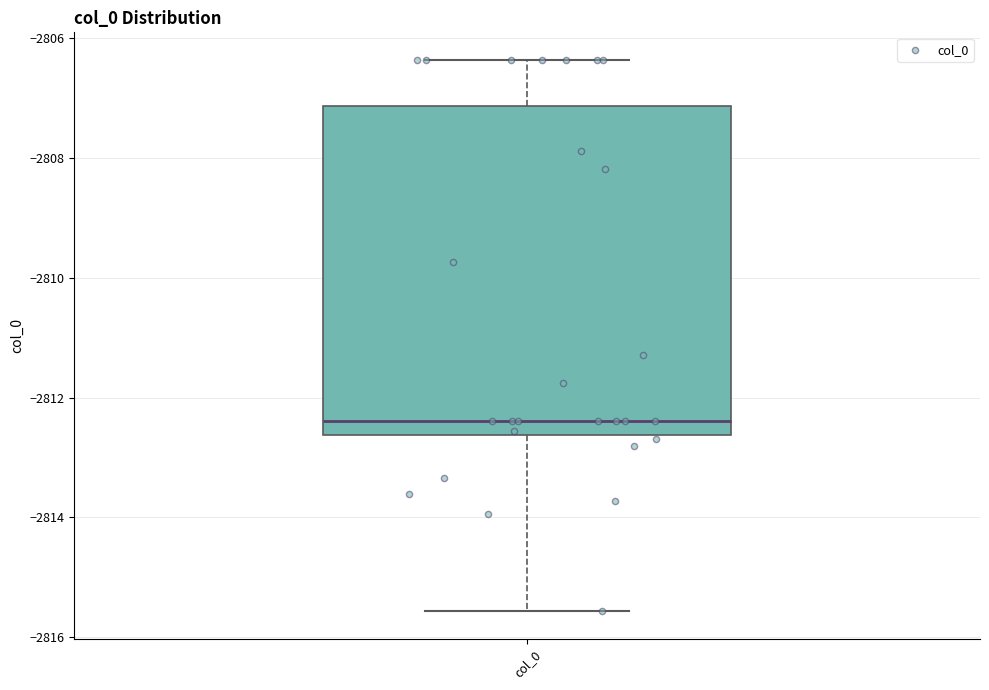

Where does the median line of the box for col_0 sit on the y-axis? The values are not printed on the chart, so give them approximately, as read against the axis.

-2812.4